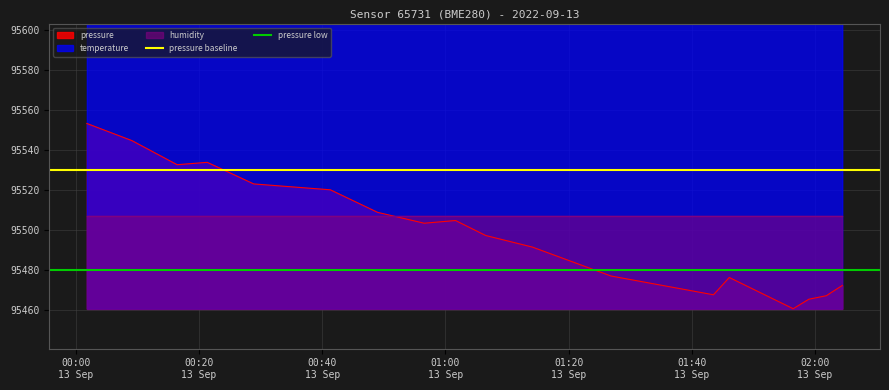

What is the minimum value for pressure?

95460.5